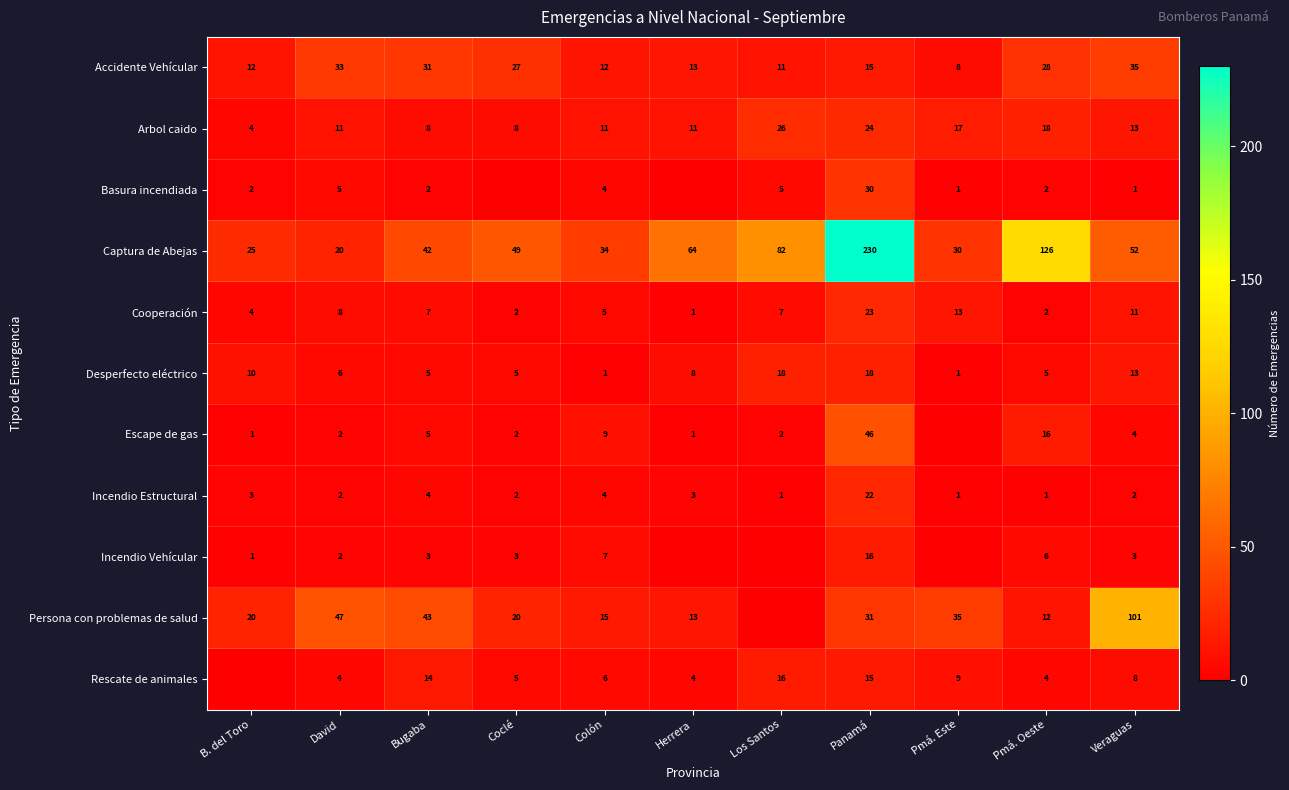

Which category has the highest value in the Arbol caido series?

Los Santos